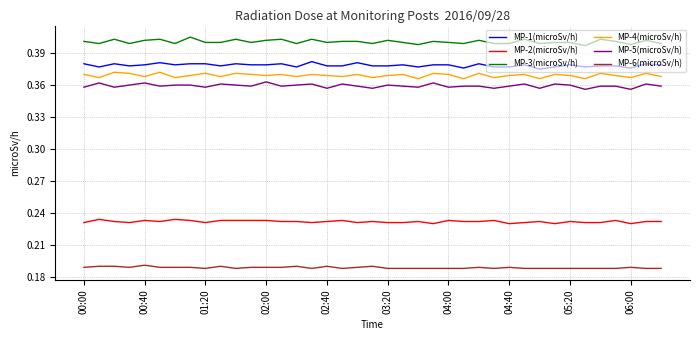

True or false: MP-4(microSv/h) and MP-6(microSv/h) cross at least once.

False